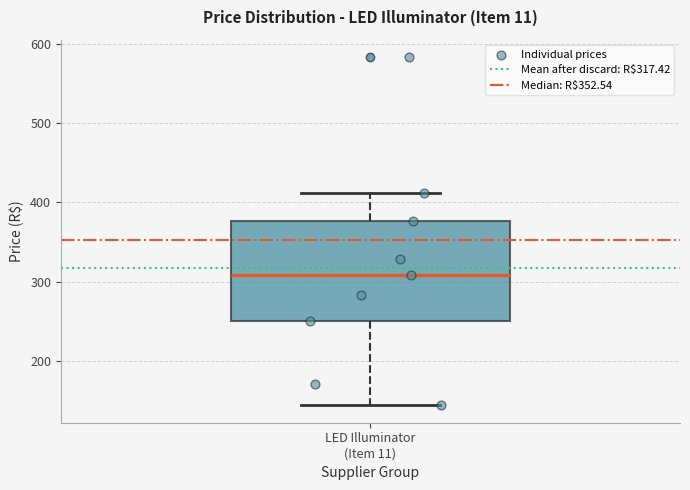

Where is the upper edge of the box for LED Illuminator (Item 11) on the y-axis? The values are not printed on the chart, so give them approximately, as read against the axis.

380